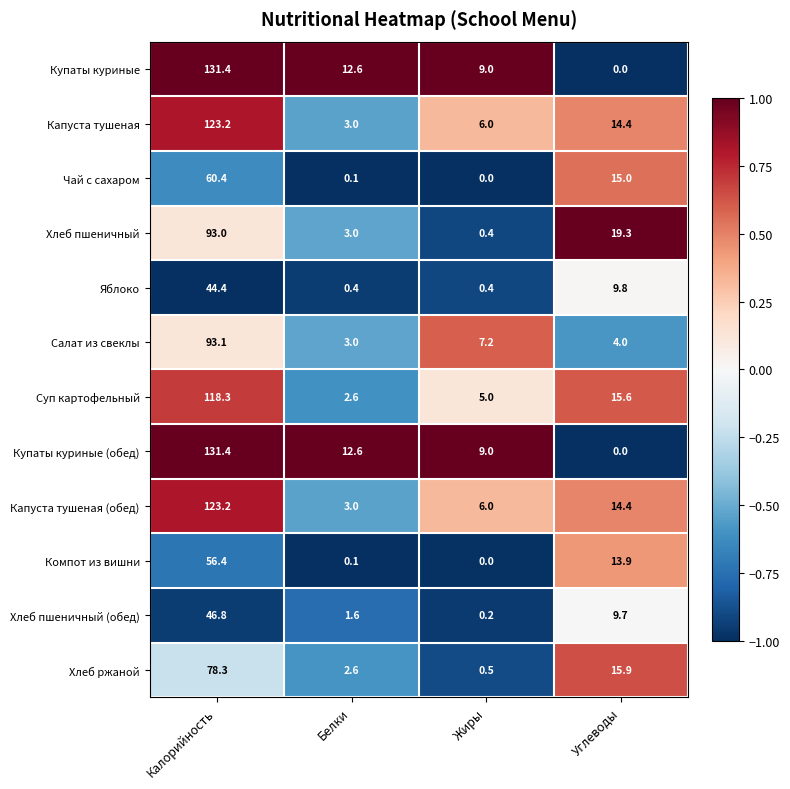

Count the number of categories in the chart.

4